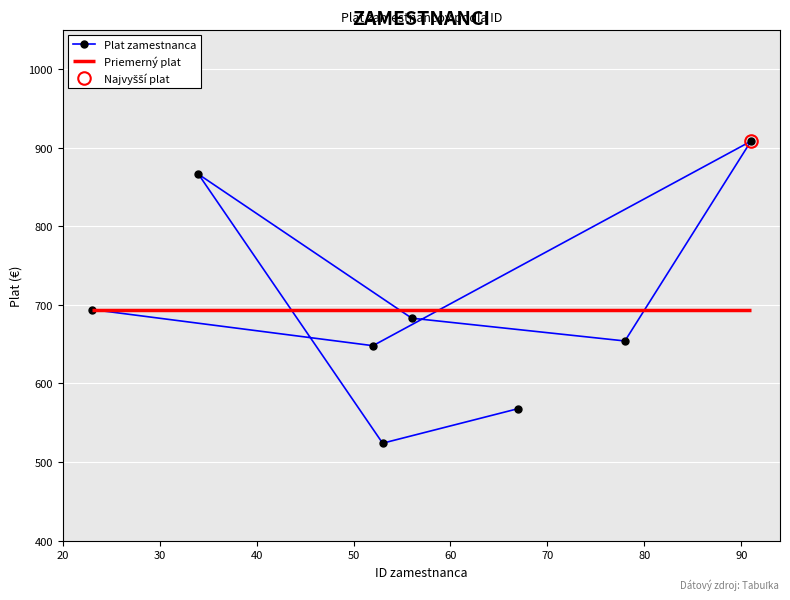

What is the value of the Plat zamestnanca point at the 5th from the left?

683